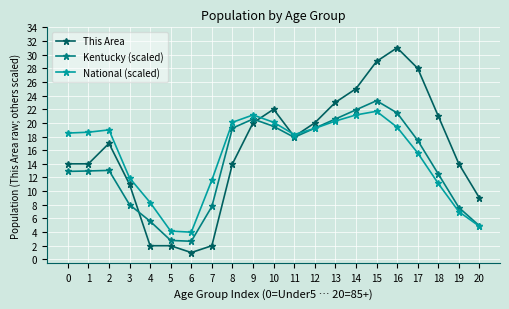

Which series changed the most between 11 and 12?

This Area